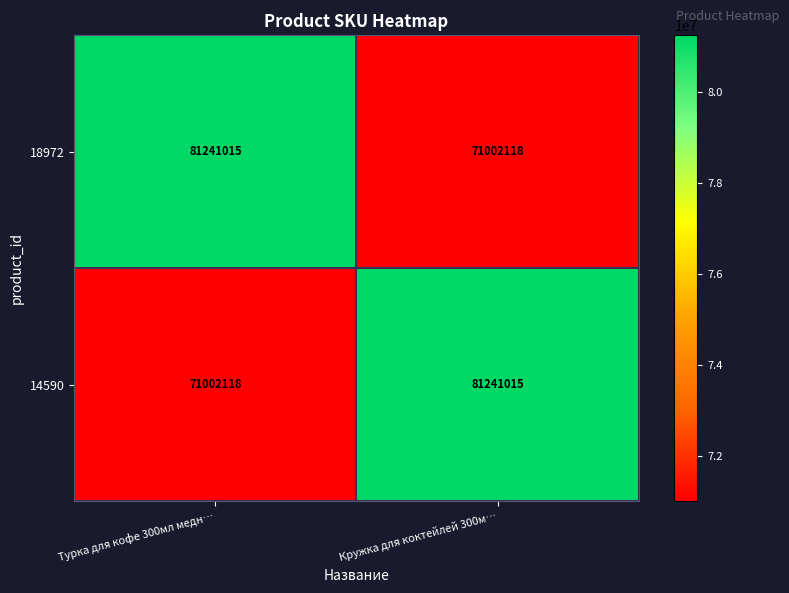

What is the difference between the maximum and minimum values in the 18972 series?

10238897